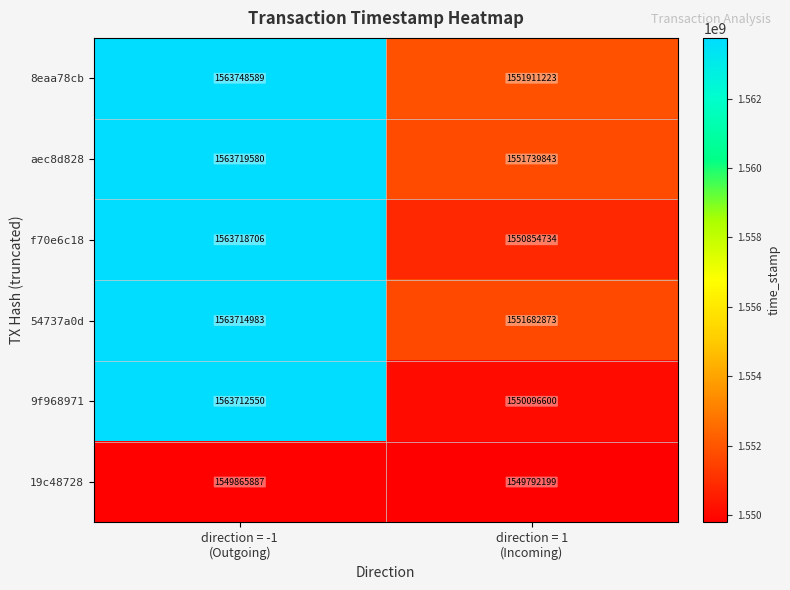

What is the sum of all f70e6c18 values?

3114573440